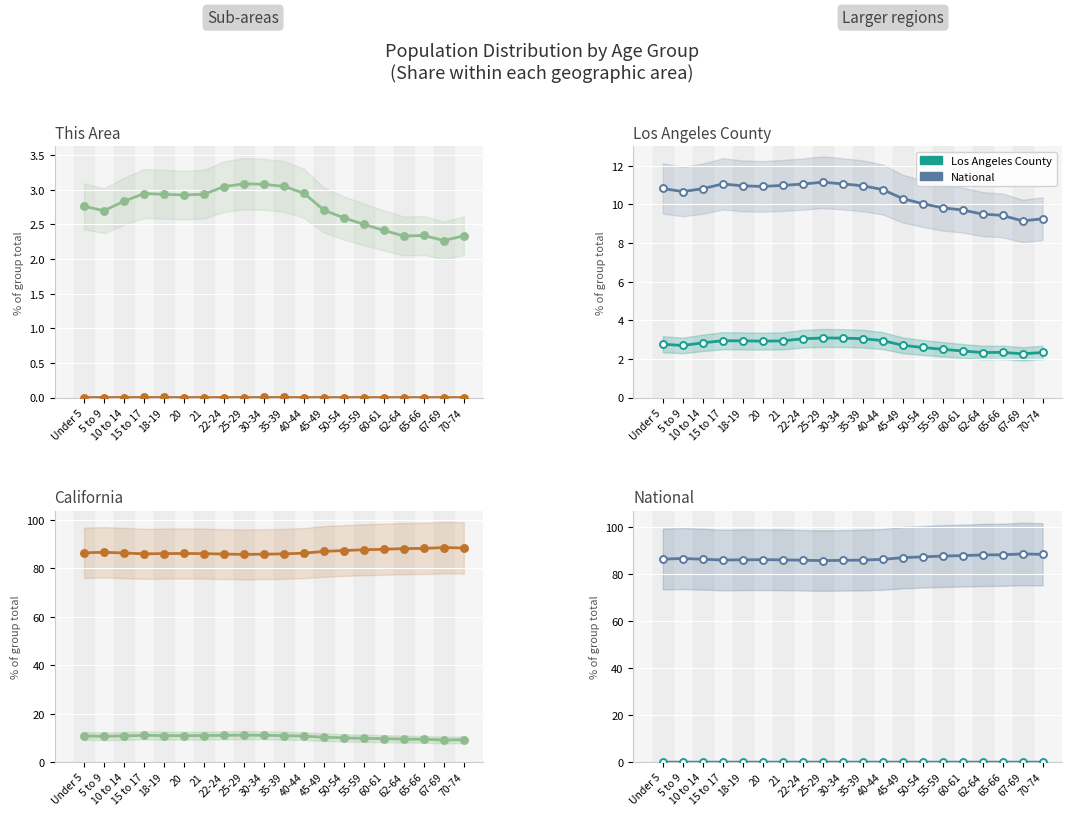

True or false: Los Angeles County and National cross at least once.

False